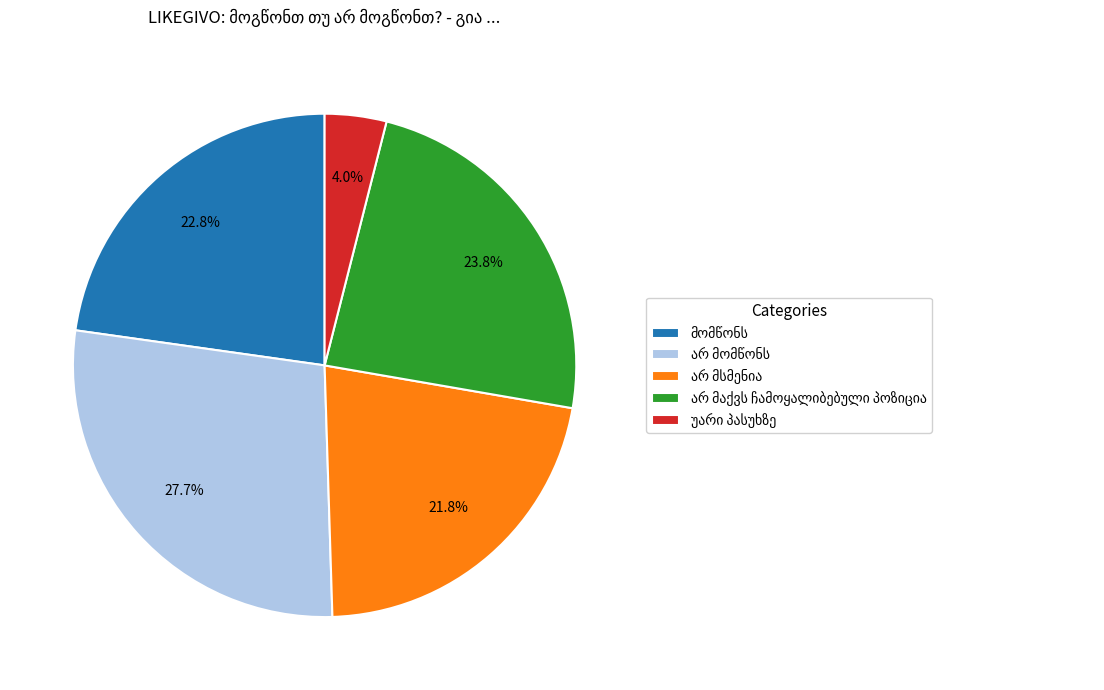

How many slices are in this pie chart?

5